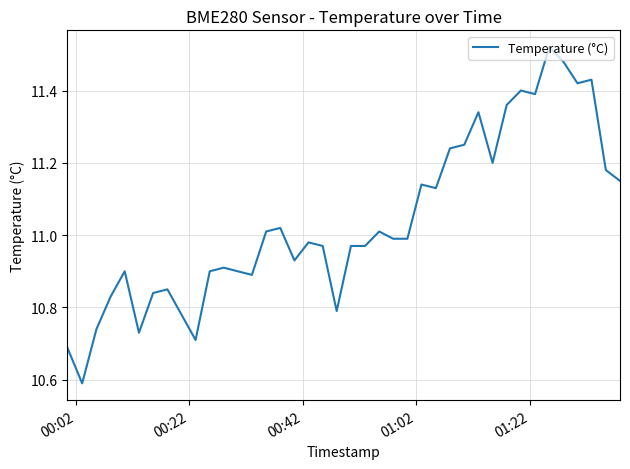

Is this an area chart (filled region under the line)?

No